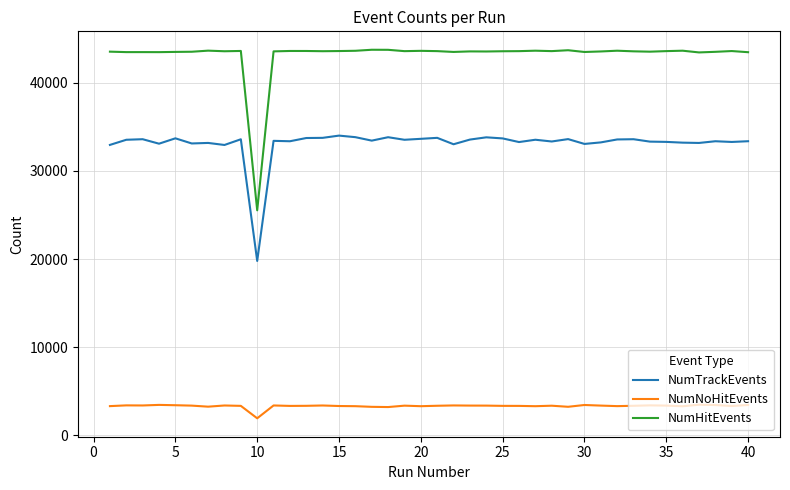

List the series in order of their peak value, lowest first.

NumNoHitEvents, NumTrackEvents, NumHitEvents